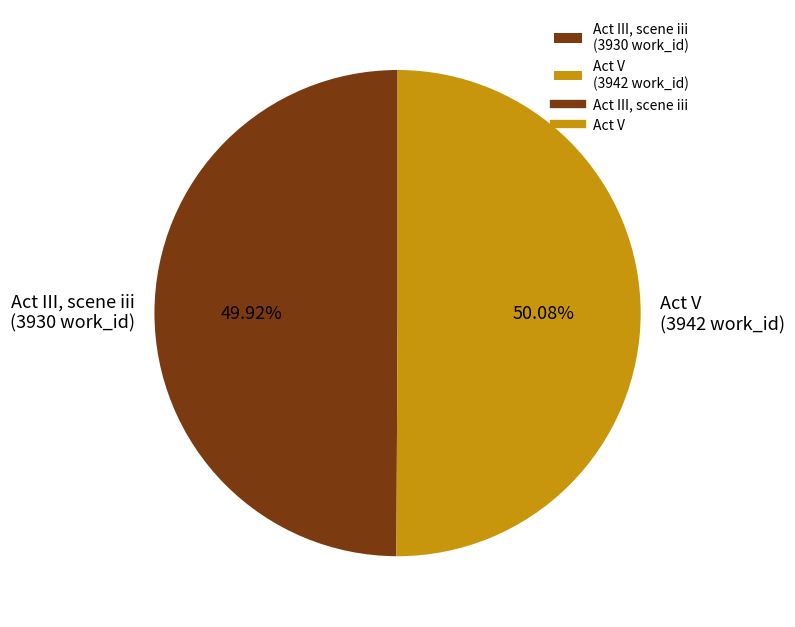

Count the number of slices in the pie.

2